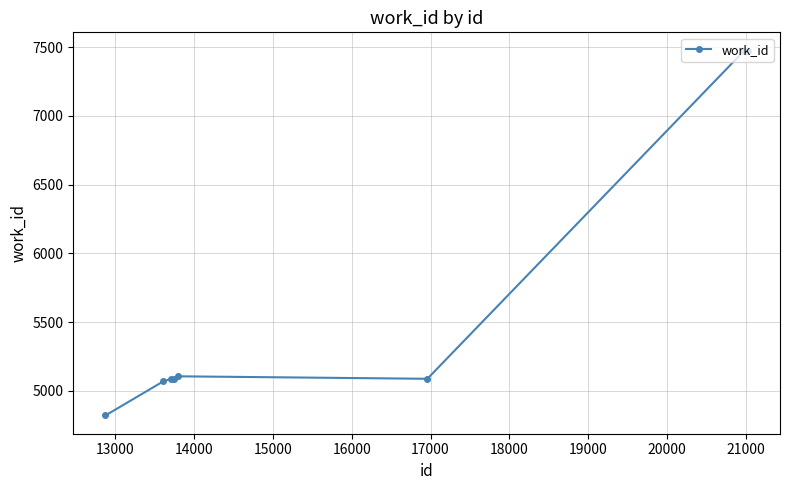

What is the sum of all values?

60165